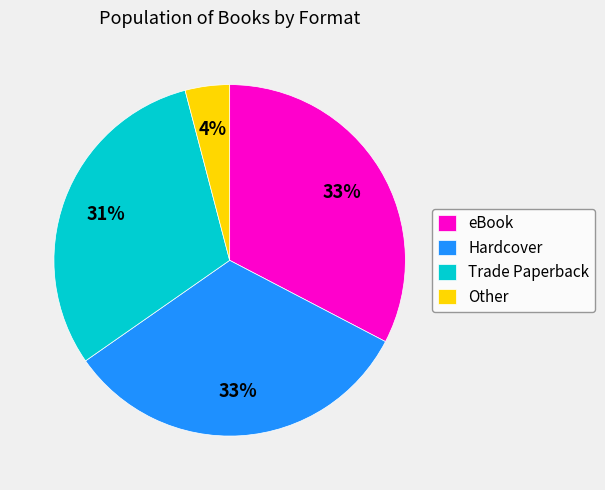

Which category has the smallest portion of the pie?

Other